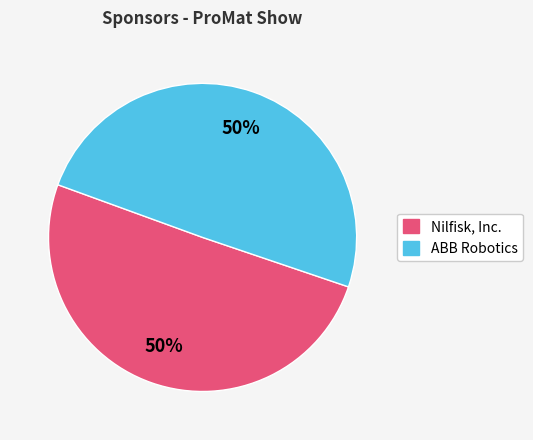

To the nearest percent, what percentage of the pie is Nilfisk, Inc.?

50%